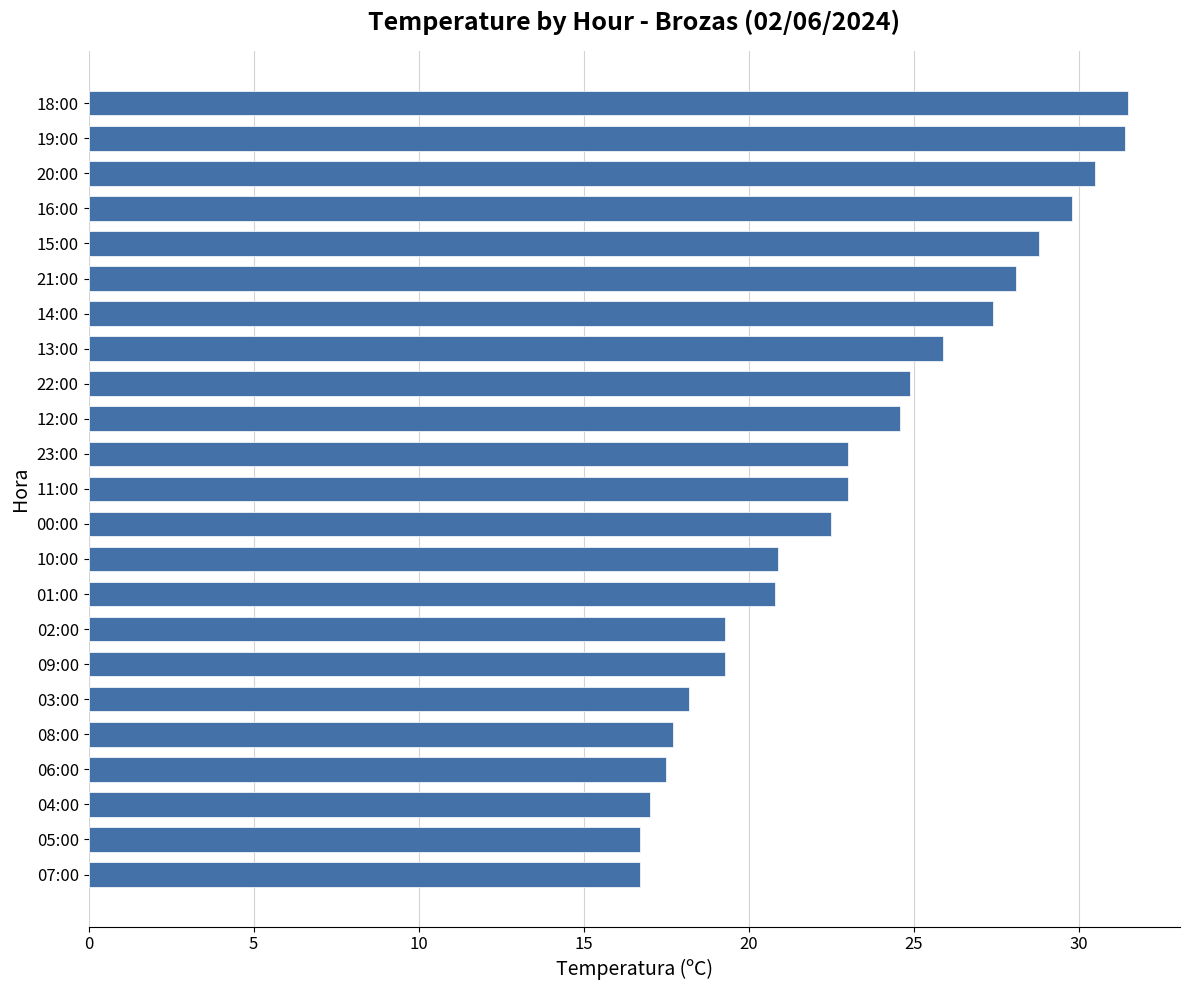

What is the average value?

23.3